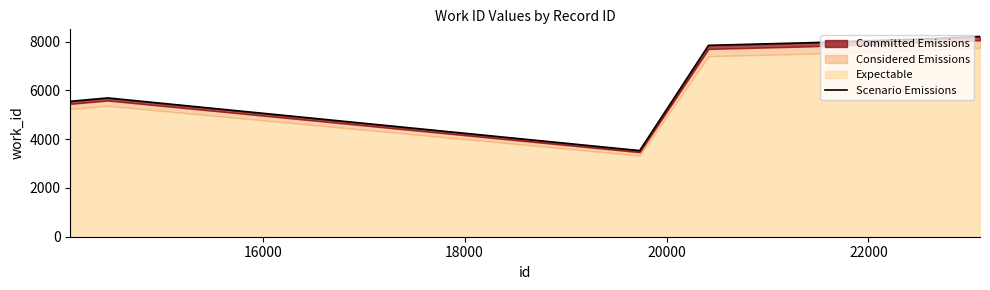

What is the greatest value displayed?

8207.6